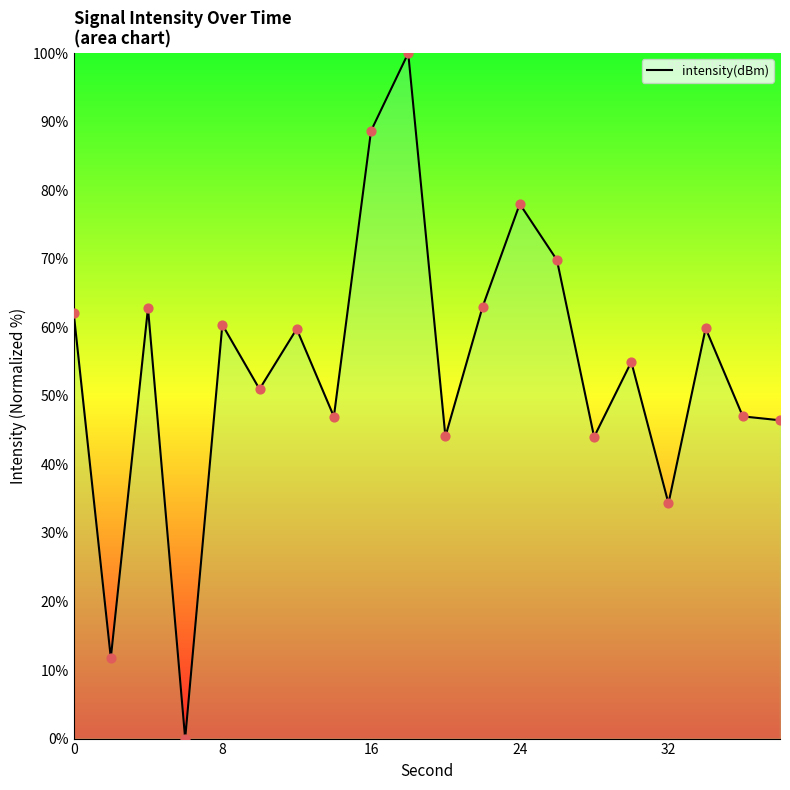

What is the greatest value displayed?

100.0